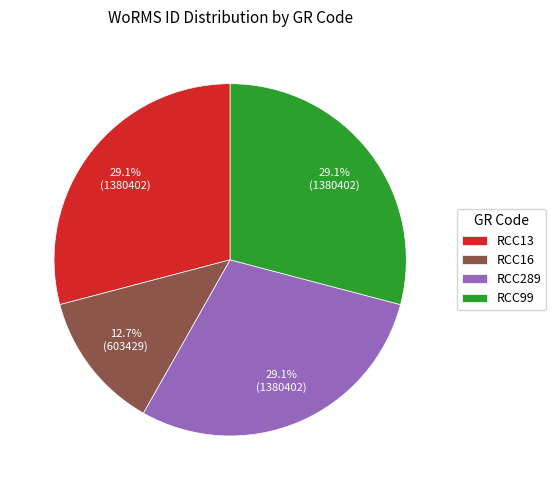

Count the number of slices in the pie.

4